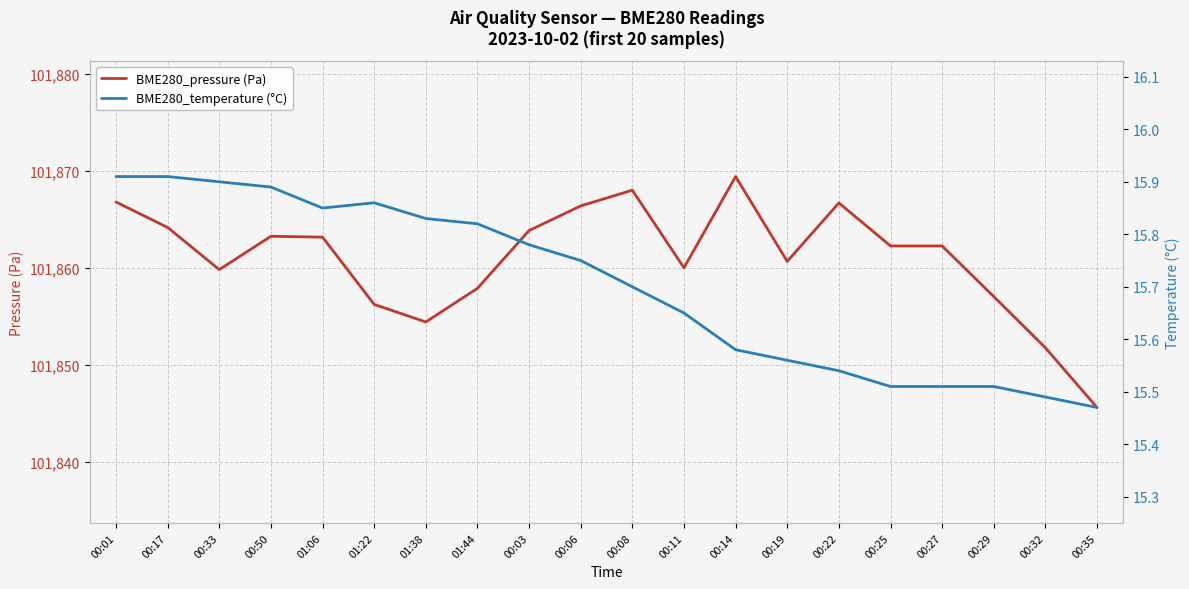

True or false: BME280_temperature (°C) and BME280_pressure (Pa) cross at least once.

False